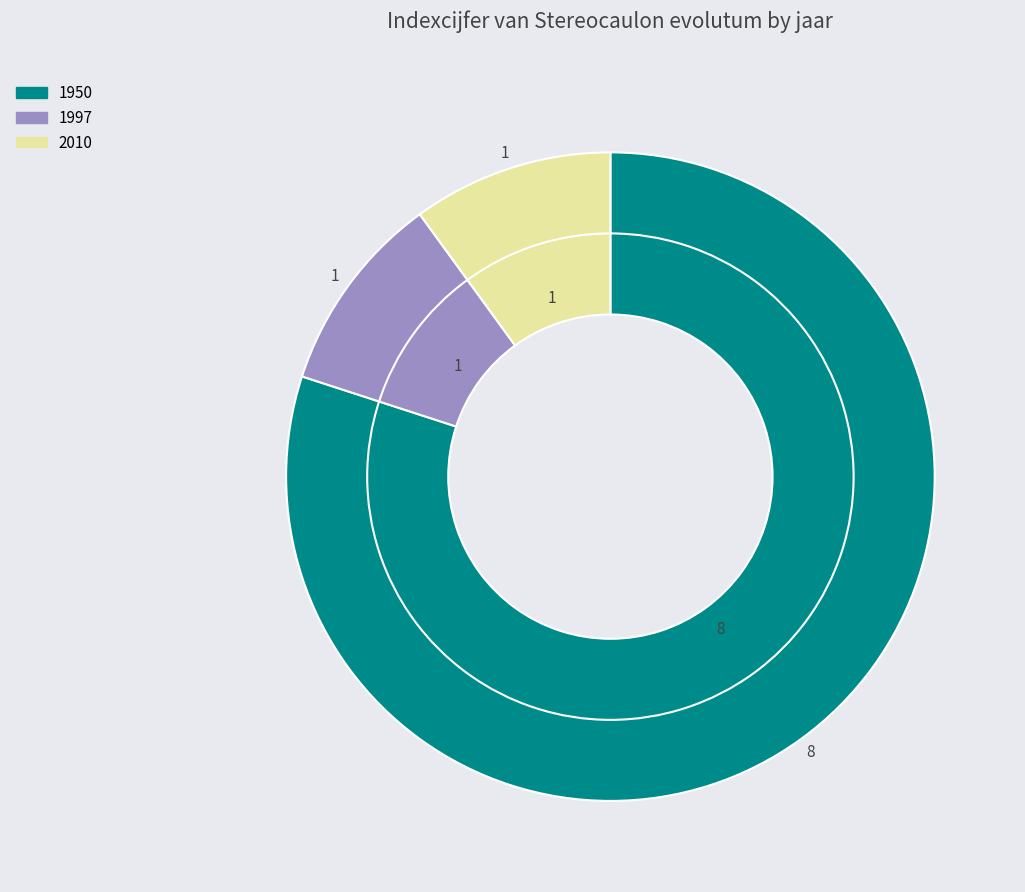

Which slice is the largest?

1950